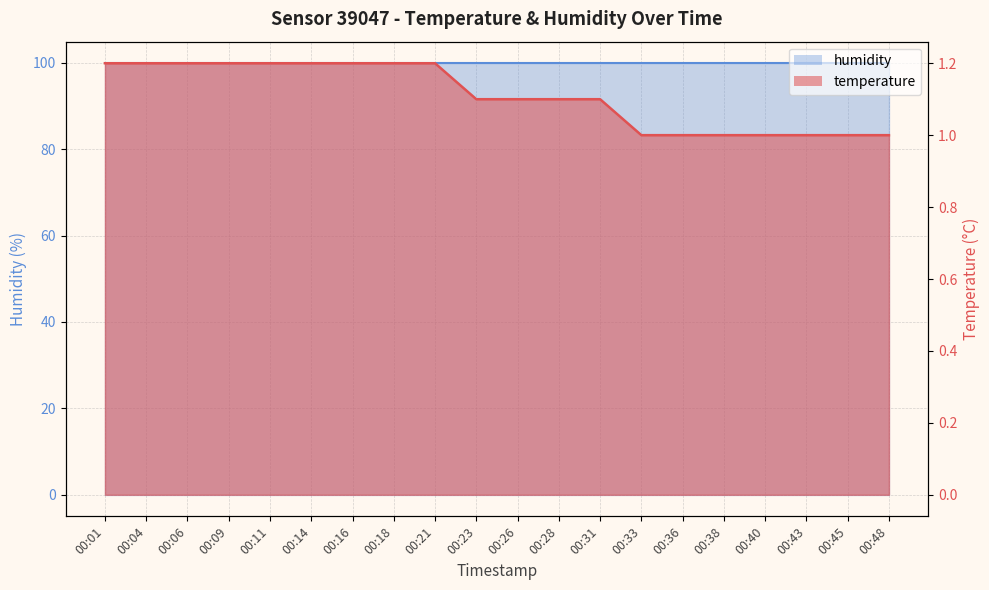

What is the difference between the maximum and second lowest values?

0.2